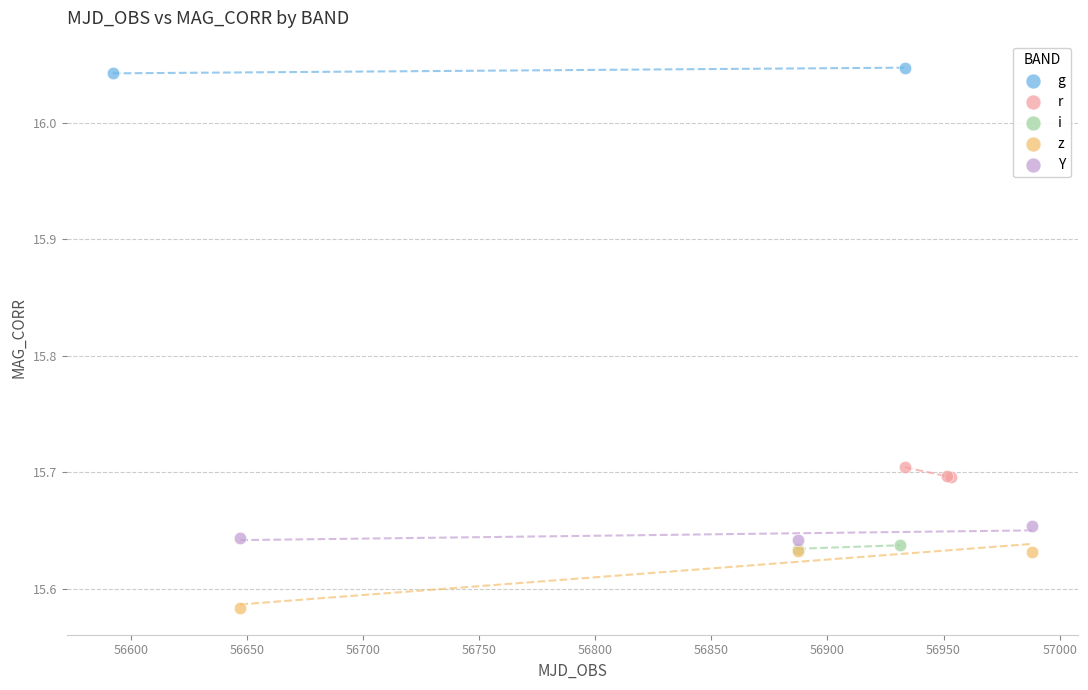

Which series reaches the minimum Y coordinate?

z